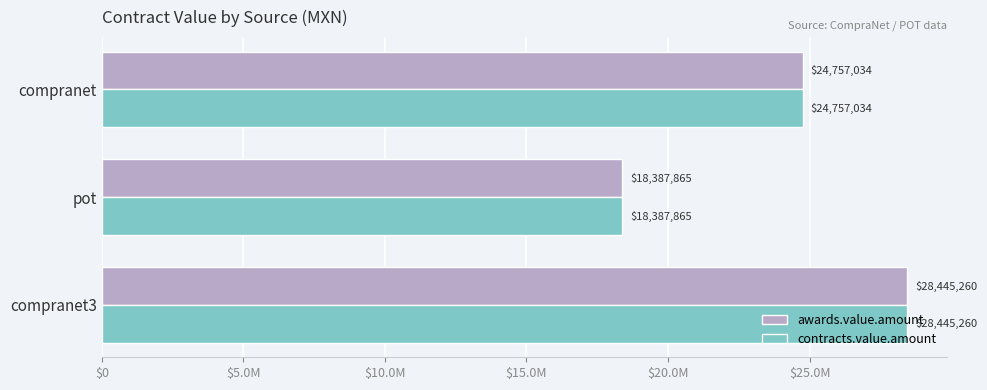

What are all the series names shown in the legend?

awards.value.amount, contracts.value.amount